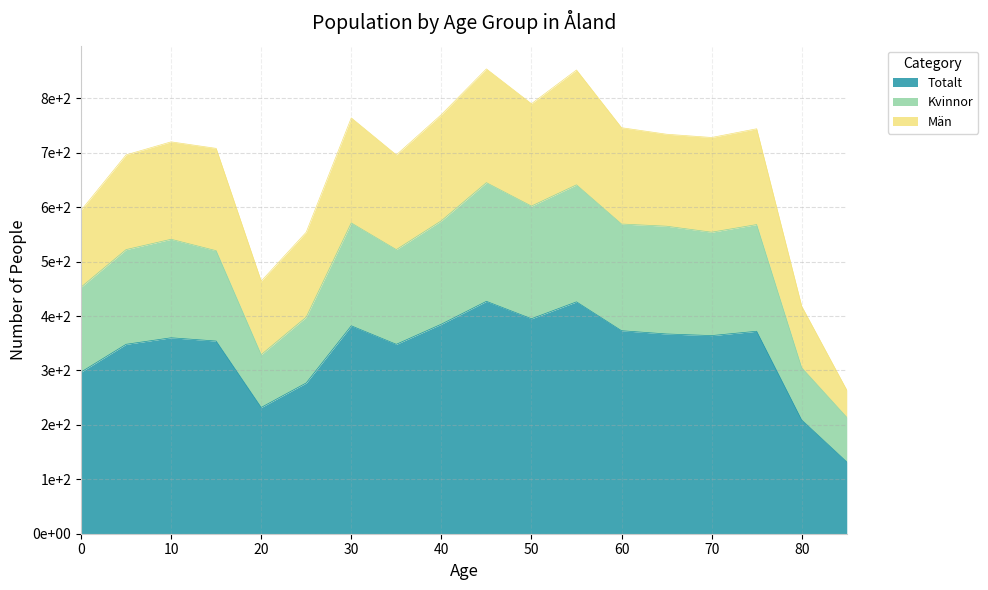

The value of Kvinnor at 55 is 641. True or false?

True